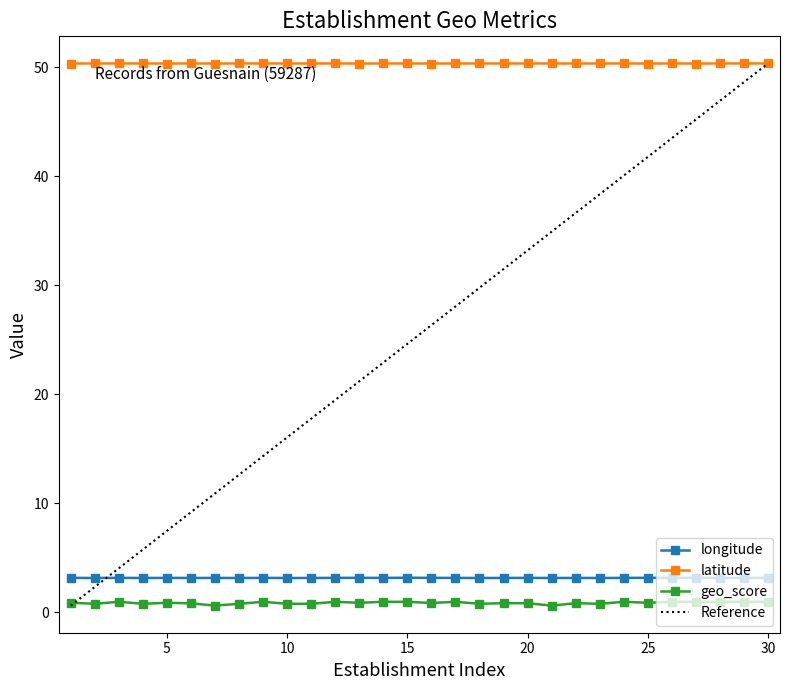

Reading left to right, extract all data points from this chart.

longitude: 1=3.1	2=3.1	3=3.1	4=3.1	5=3.1	6=3.1	7=3.1	8=3.1	9=3.1	10=3.1	11=3.1	12=3.1	13=3.1	14=3.1	15=3.2	16=3.1	17=3.1	18=3.1	19=3.1	20=3.1	21=3.1	22=3.1	23=3.1	24=3.1	25=3.2	26=3.1	27=3.2	28=3.1	29=3.1	30=3.1
latitude: 1=50.3	2=50.4	3=50.4	4=50.4	5=50.3	6=50.4	7=50.3	8=50.4	9=50.4	10=50.4	11=50.4	12=50.4	13=50.3	14=50.3	15=50.4	16=50.3	17=50.4	18=50.4	19=50.3	20=50.4	21=50.4	22=50.3	23=50.4	24=50.4	25=50.3	26=50.4	27=50.3	28=50.4	29=50.4	30=50.4
geo_score: 1=0.9	2=0.8	3=0.9	4=0.8	5=0.9	6=0.8	7=0.6	8=0.8	9=0.9	10=0.8	11=0.8	12=0.9	13=0.9	14=0.9	15=0.9	16=0.8	17=0.9	18=0.8	19=0.8	20=0.8	21=0.6	22=0.8	23=0.8	24=0.9	25=0.9	26=0.9	27=0.9	28=0.9	29=0.9	30=0.9